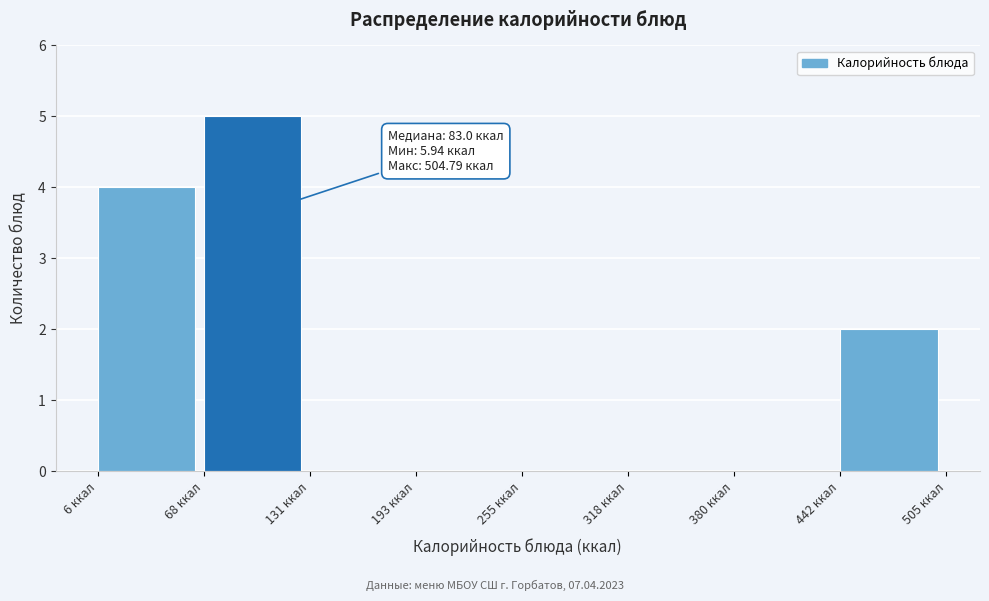

Over which range of the x-axis is the bar tallest?

70 to 130